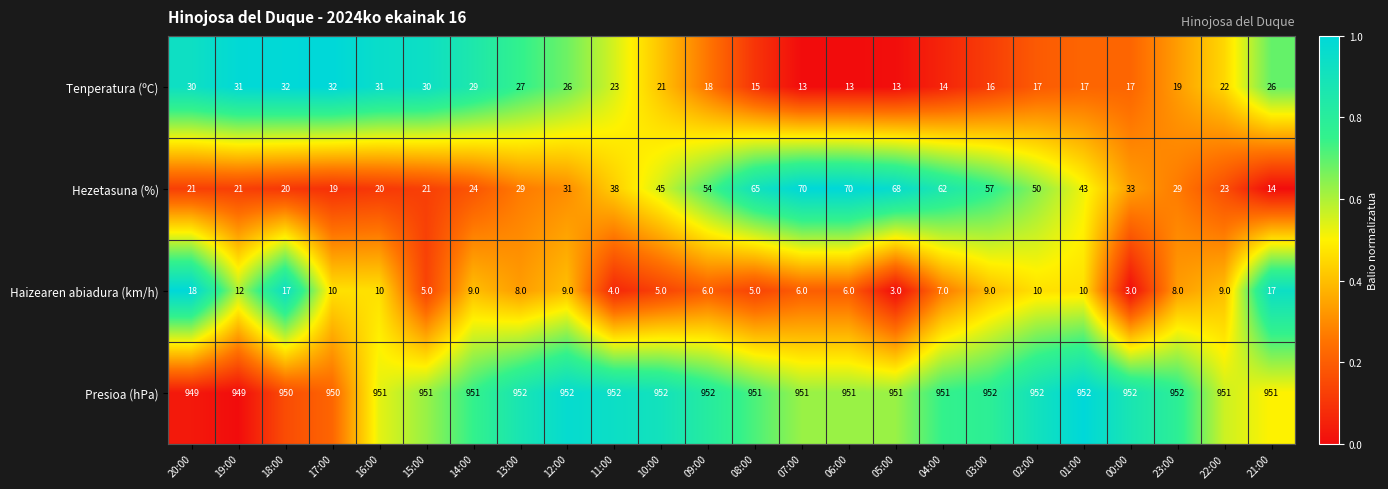

What is the sum of the Presioa (hPa) values at 03:00 and 09:00?

1904